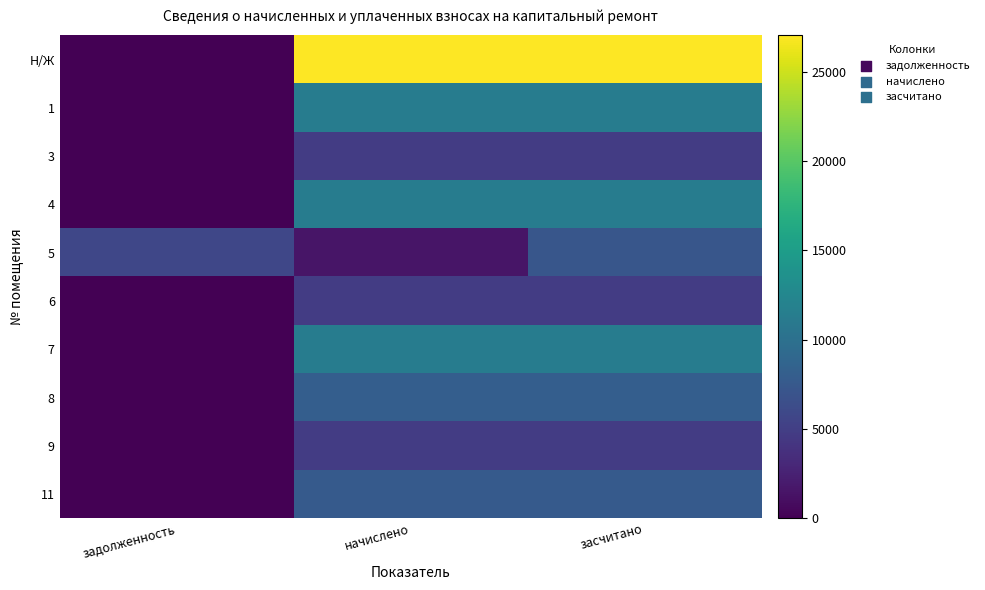

What is the total value across all series at задолженность?

5743.7